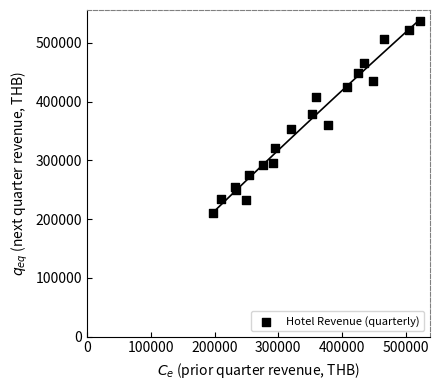

What is the range of Y values (max minus min)?

326663.1